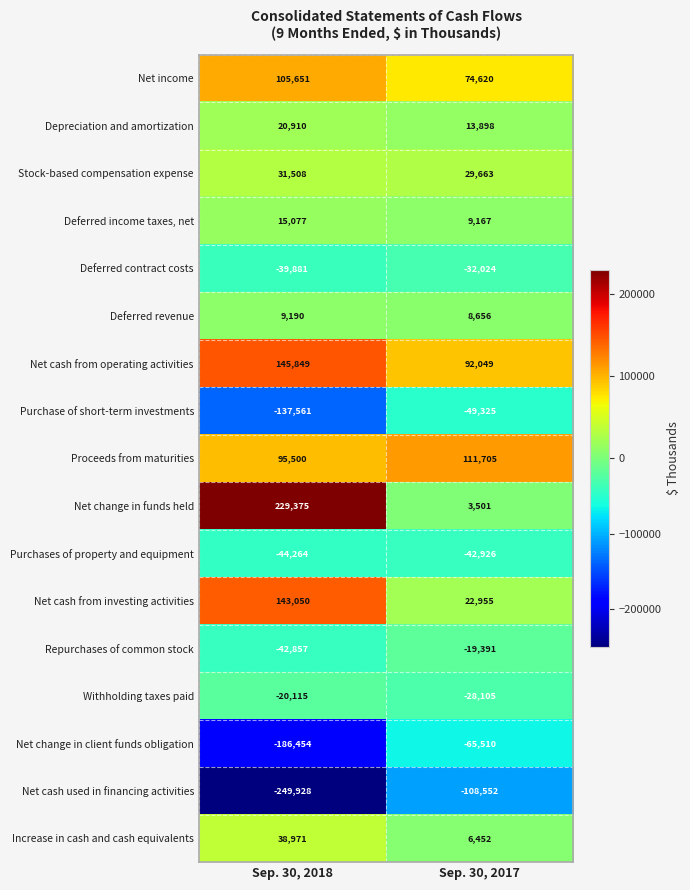

Which series has the widest spread of values?

Net change in funds held